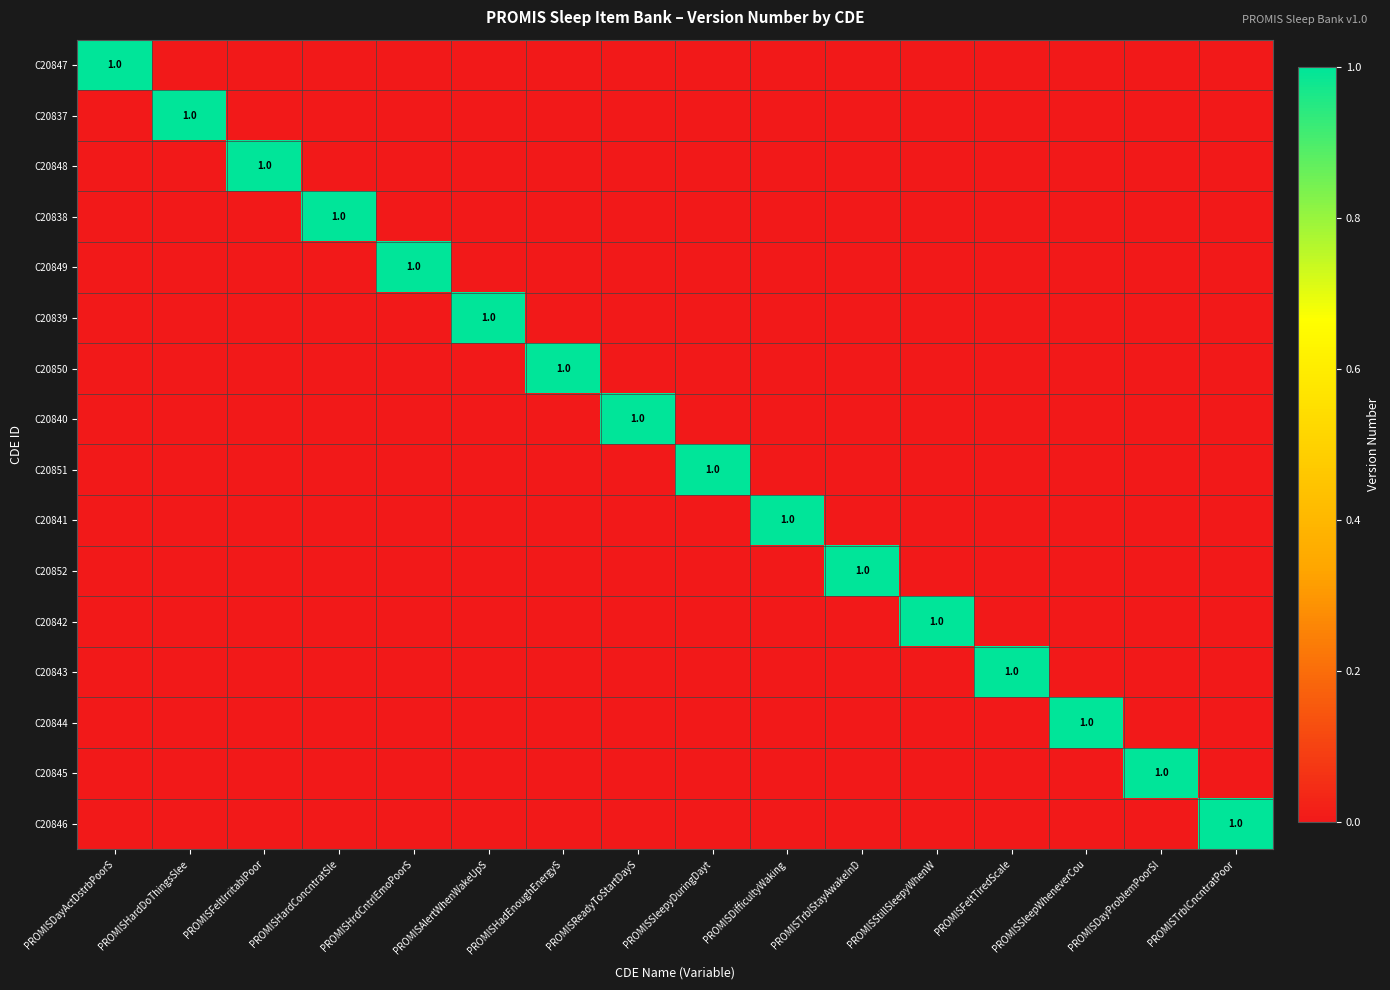

Which has a higher value, PROMISStillSleepyWhenW or PROMISDayProblemPoorSl?

PROMISStillSleepyWhenW